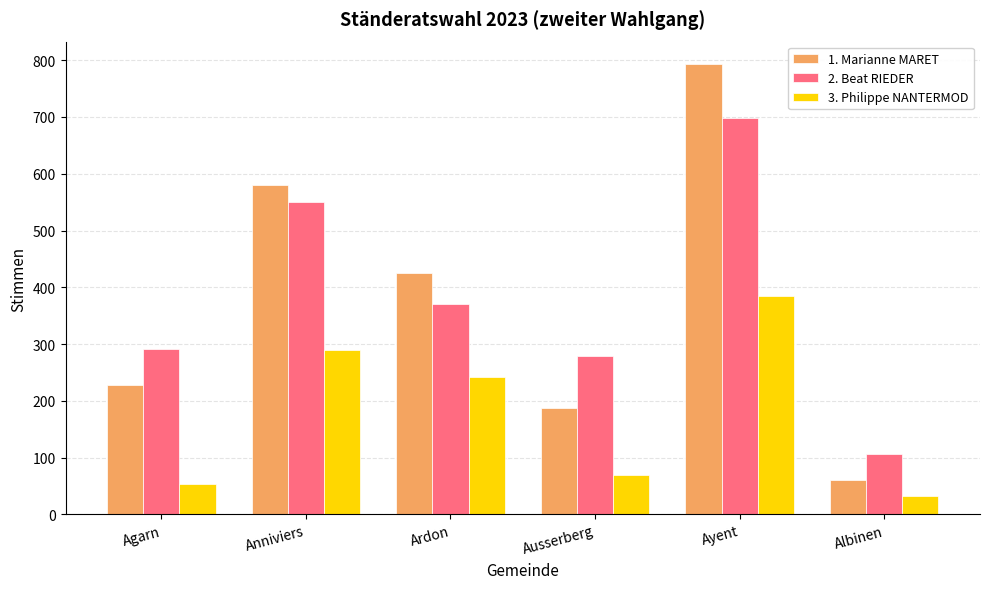

Rank the categories by 3. Philippe NANTERMOD value from lowest to highest.

Albinen, Agarn, Ausserberg, Ardon, Anniviers, Ayent